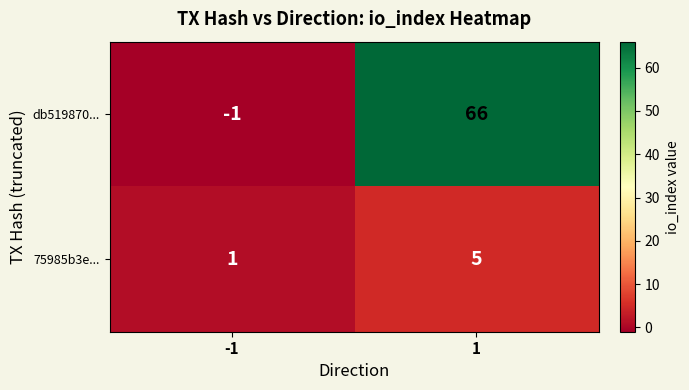

What is the maximum value shown in the chart?

66